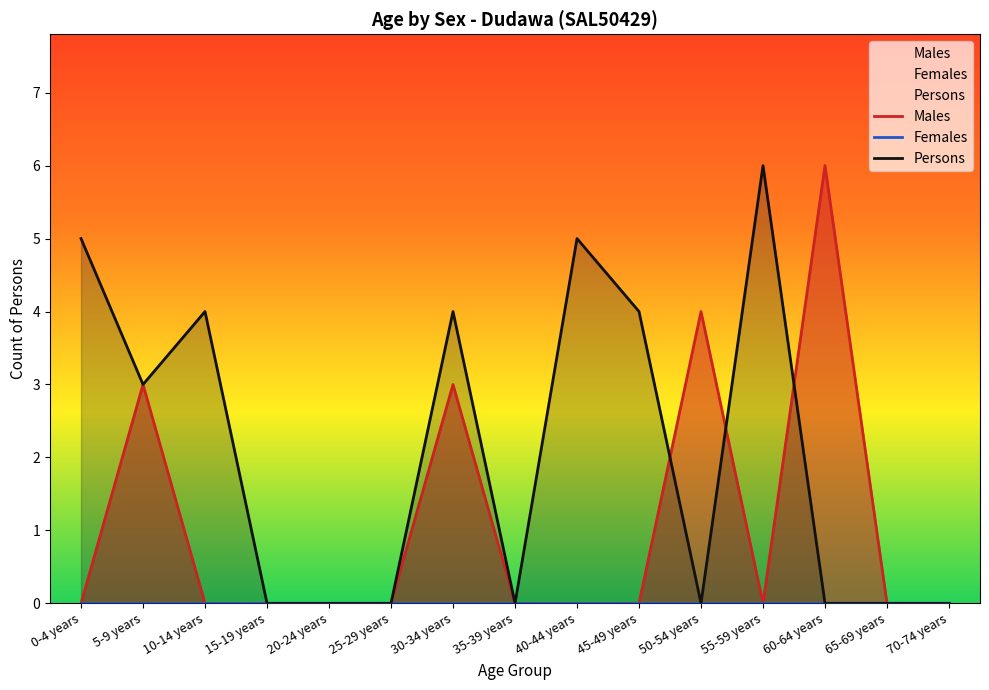

What is the maximum value for Persons?

6